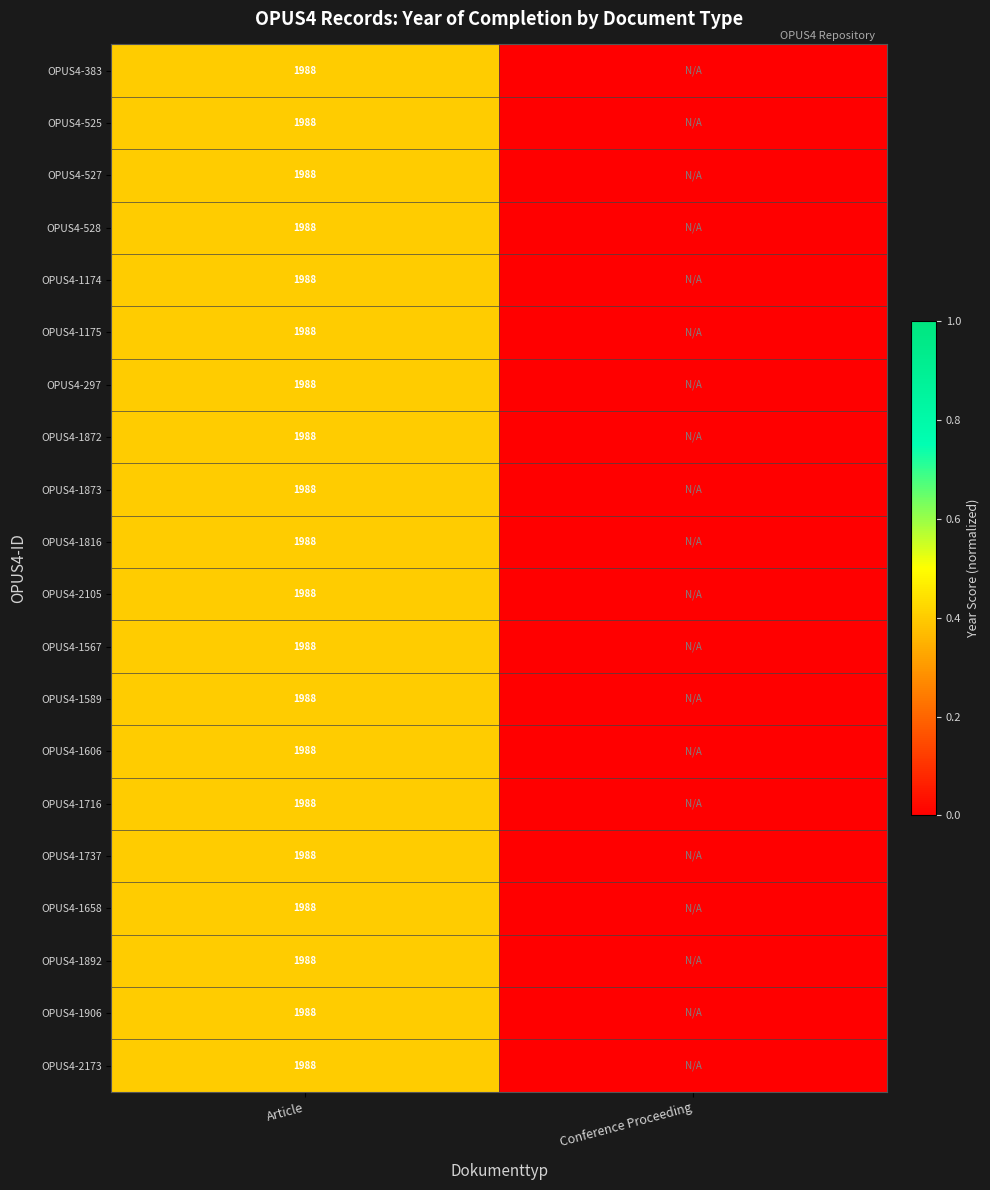

At which category is the sum across all series the highest?

Article